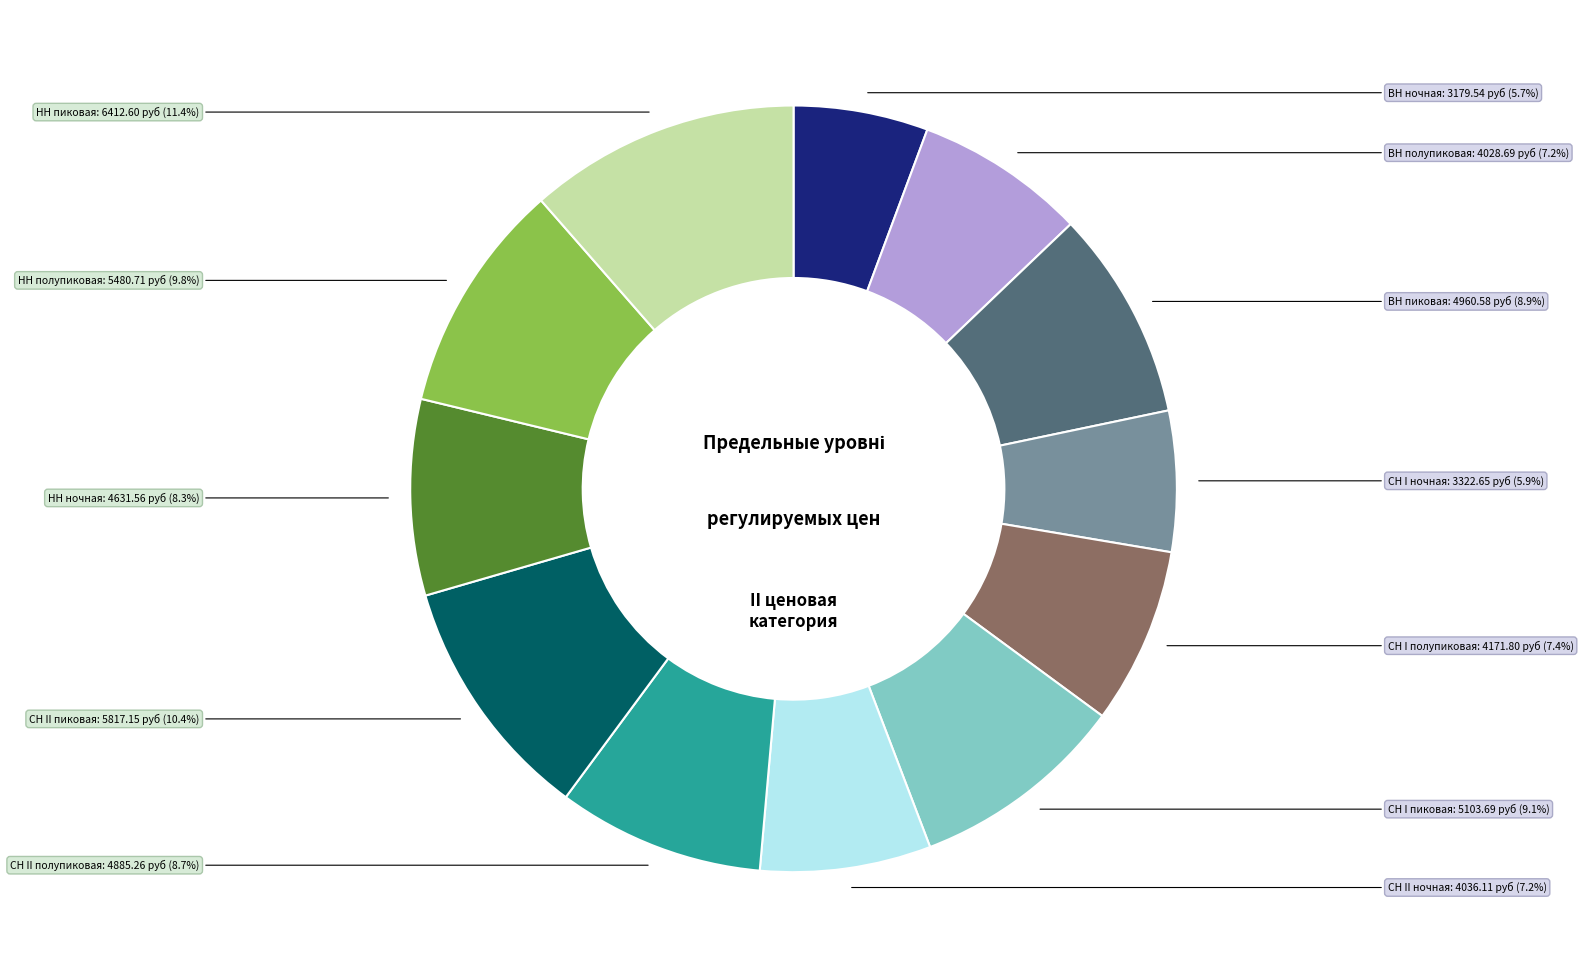

How much of the chart is everything except ВН ночная?

94.3%